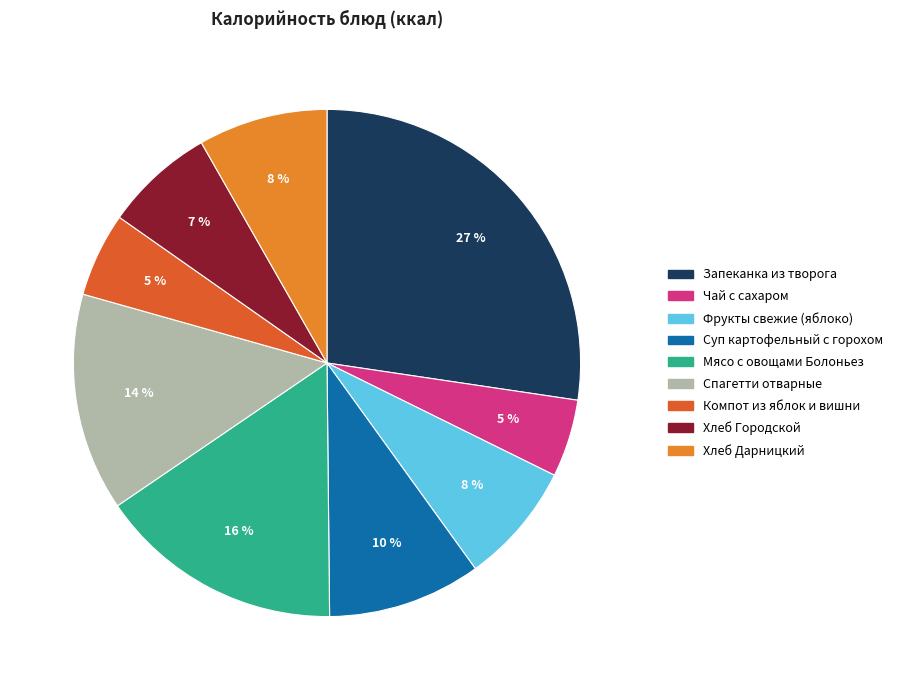

Is it true that Спагетти отварные is 7% of the pie?

False